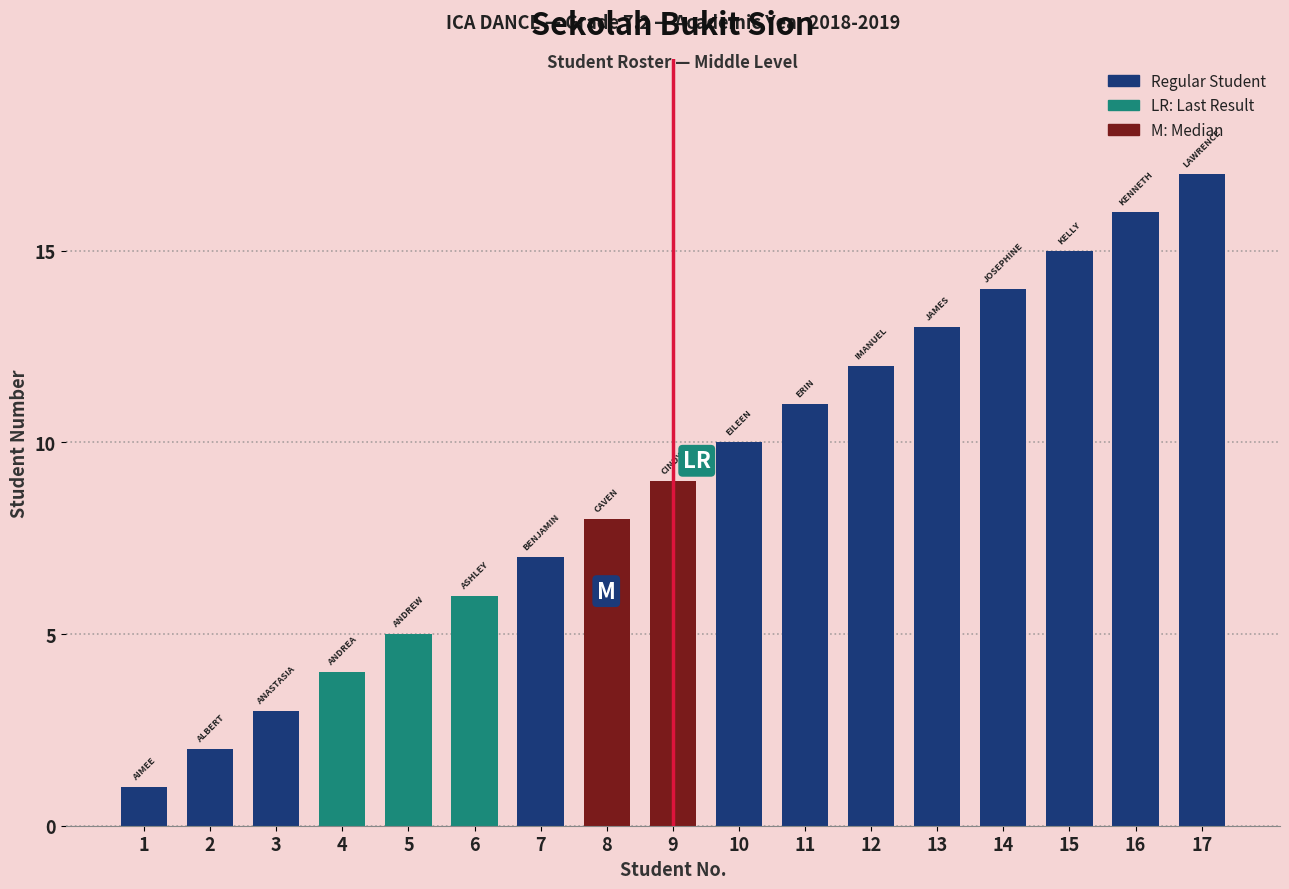

How many bars are there in total?

17